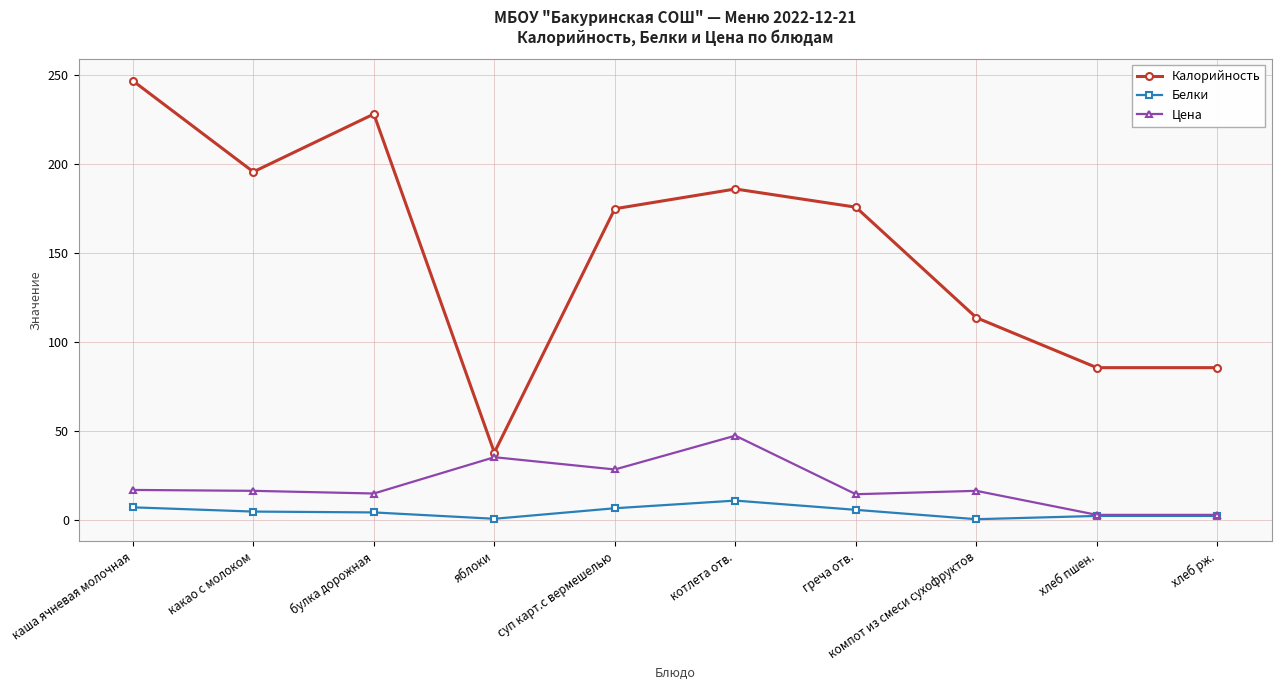

What is the difference between the highest and lowest values at компот из смеси сухофруктов?

113.2